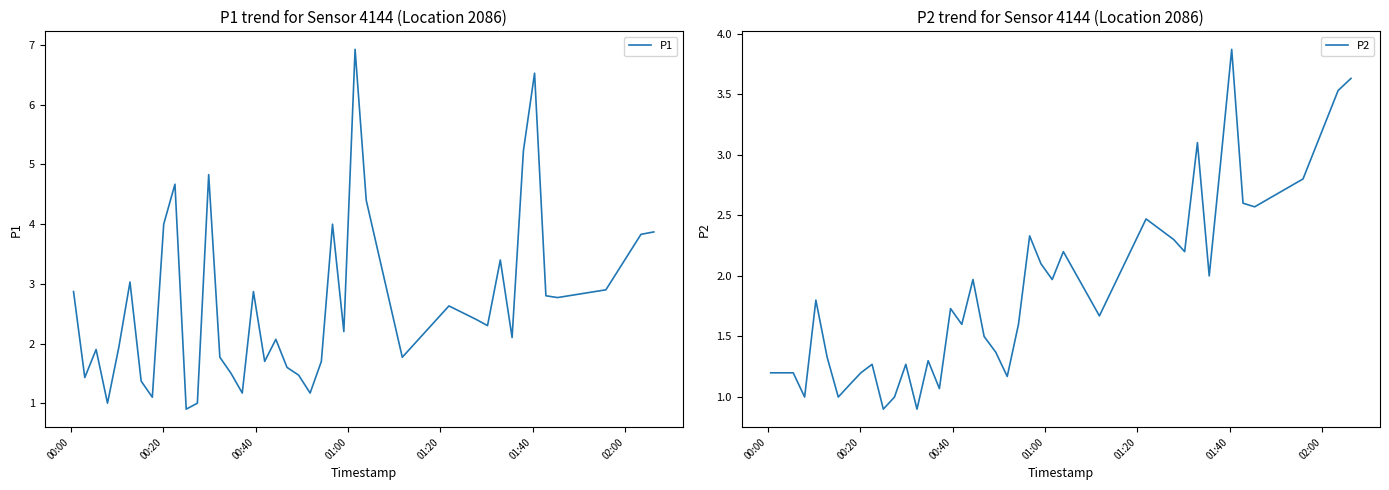

List the series in order of their peak value, highest first.

P1, P2